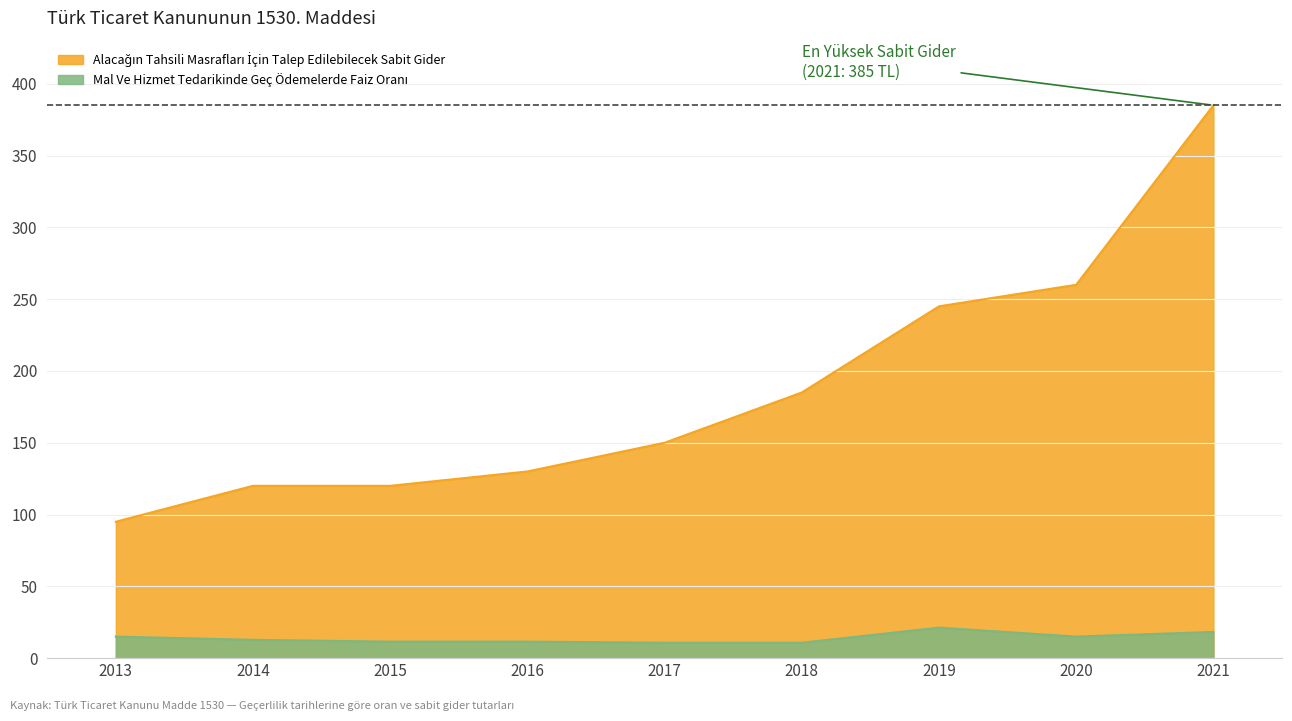

What is the difference between the maximum and minimum values in the Alacağın Tahsili Masrafları İçin Talep Edilebilecek Sabit Gider series?

290.0